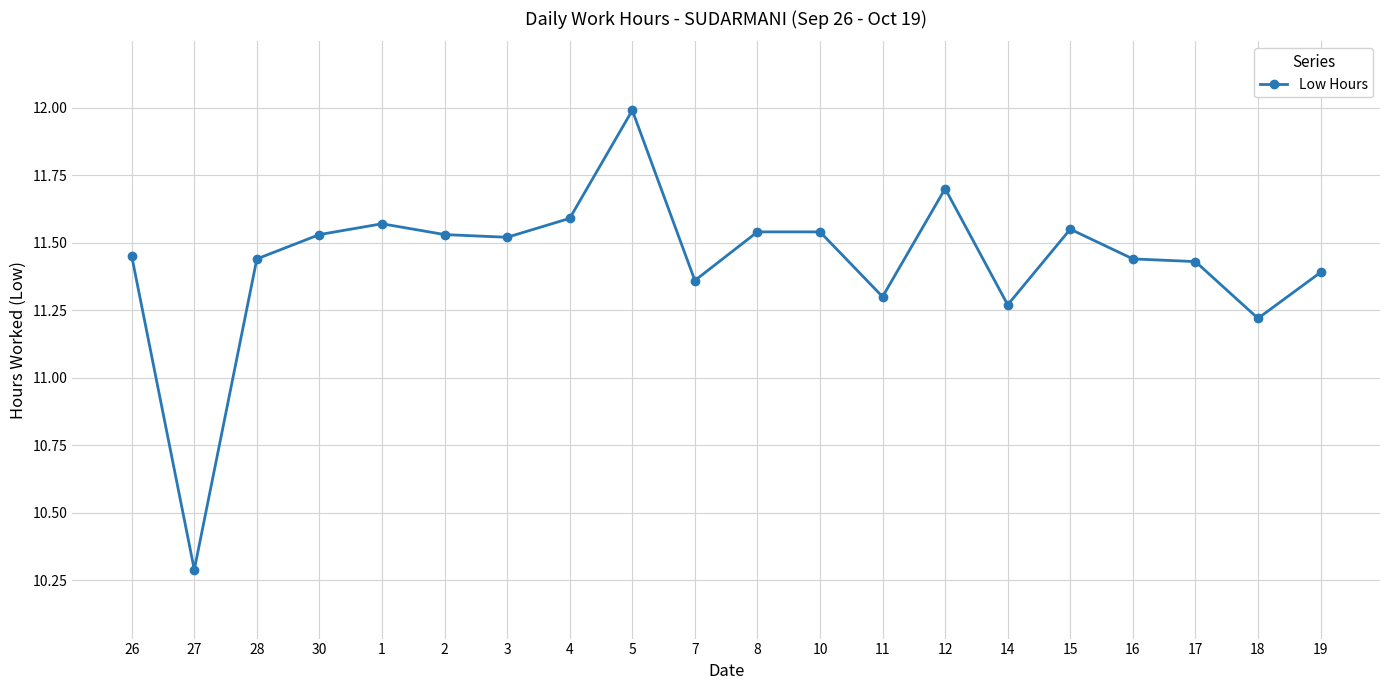

What is the label of the 11th point from the left?

8